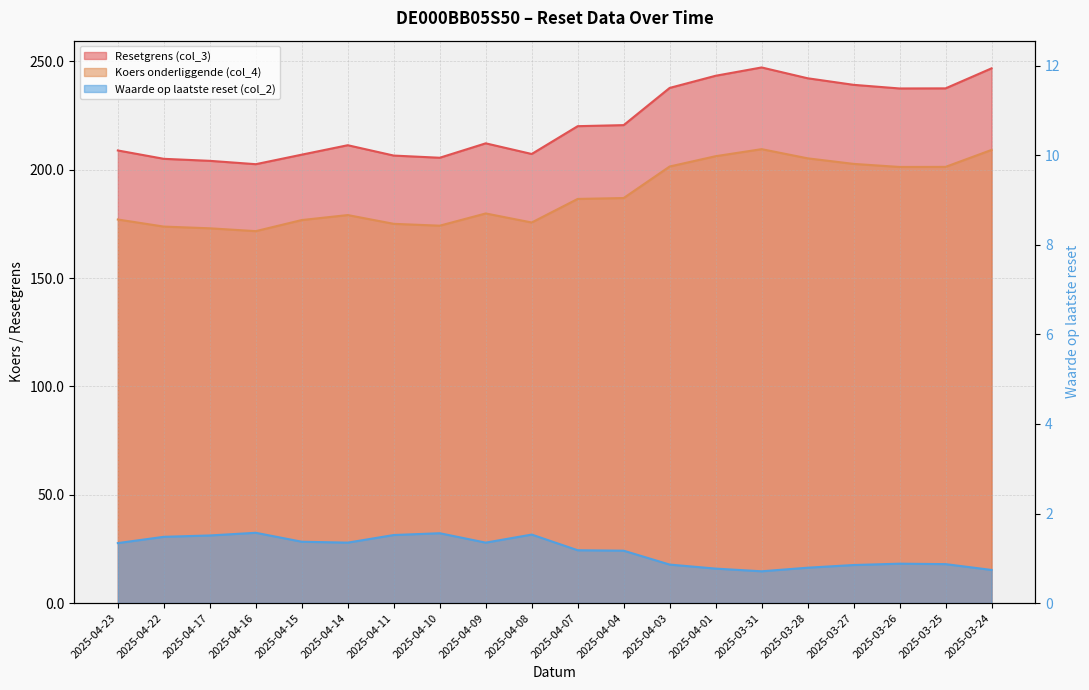

How many values in the Koers onderliggende (col_4) series are below 186?

10